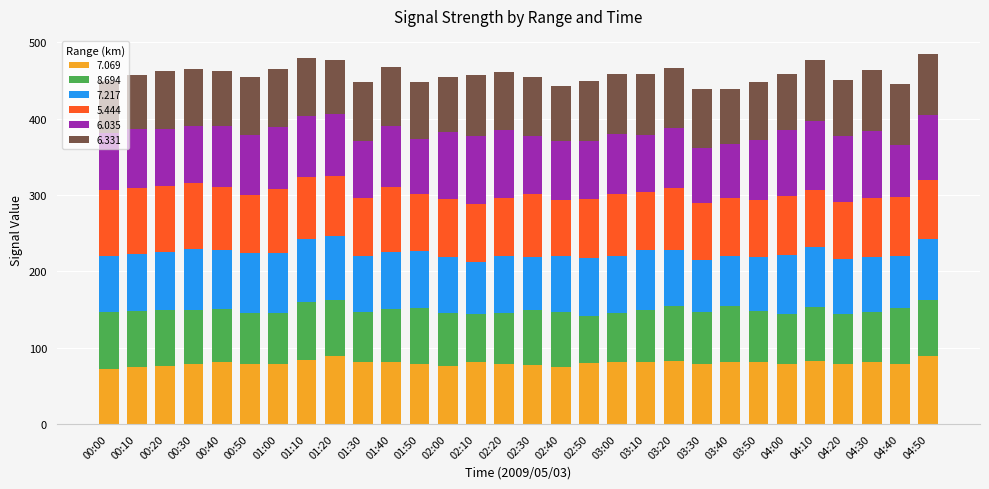

What is the lowest value of the 7.069 series?

71.7